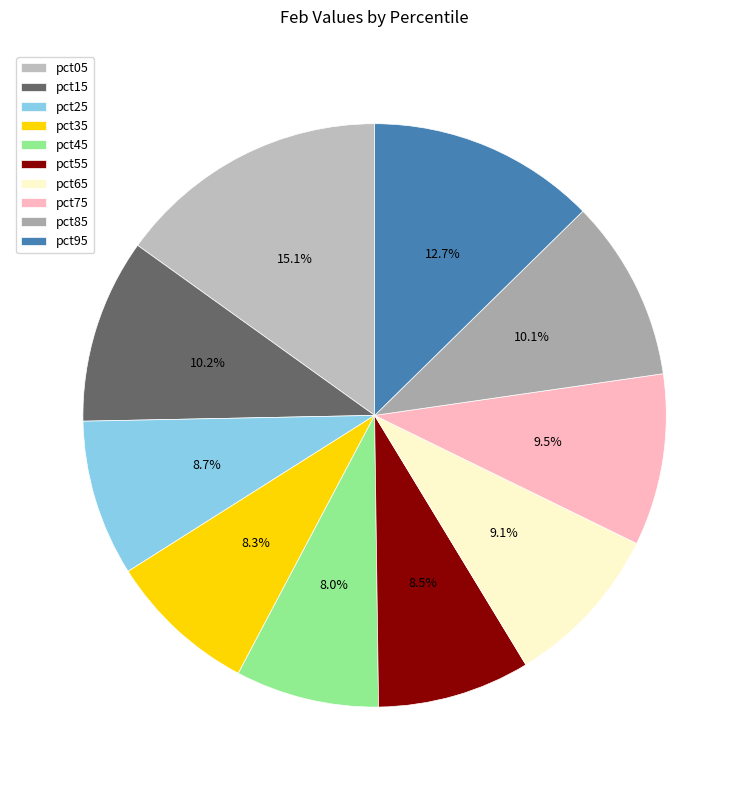

To the nearest percent, what is the average slice percentage?

10%